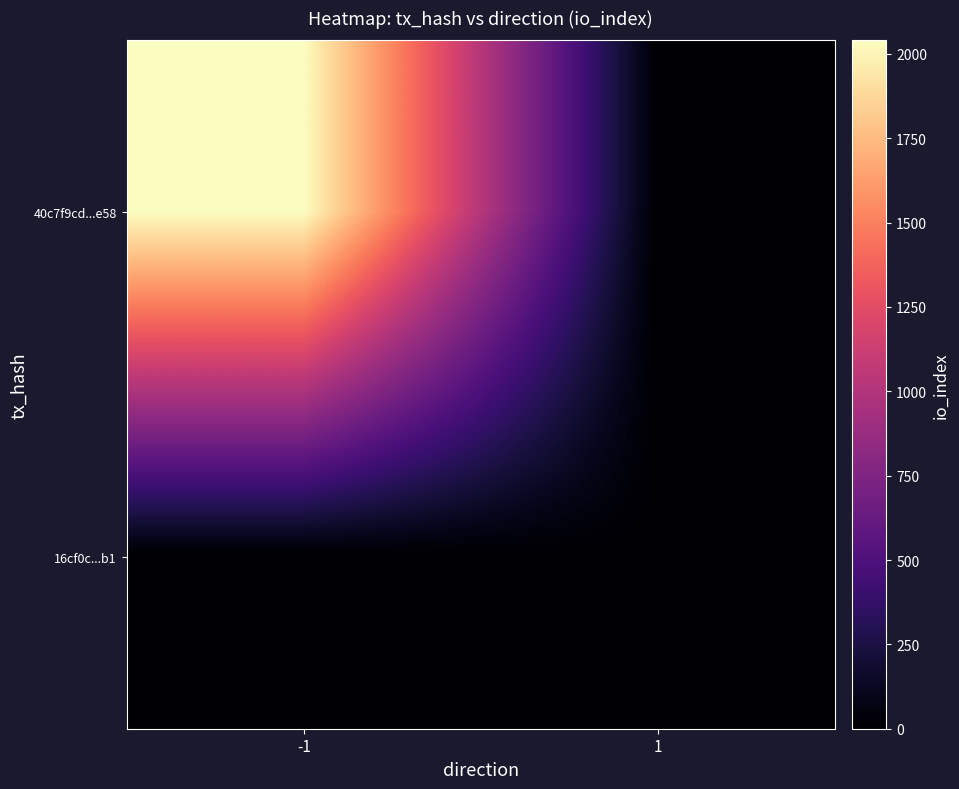

At which category does the chart reach its peak across all series?

-1